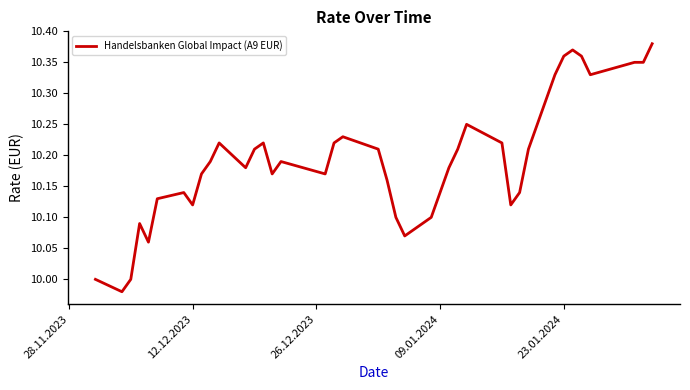

What is the difference between the maximum and minimum values?

0.4